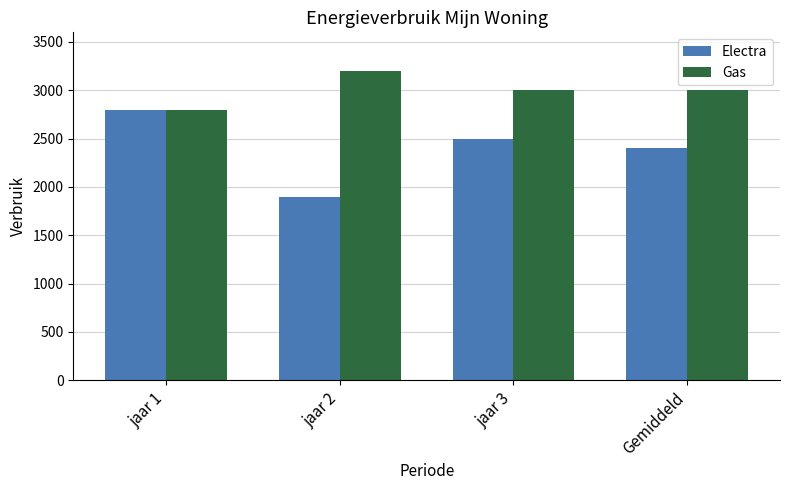

What is the spread (max minus min) of values at jaar 3?

500